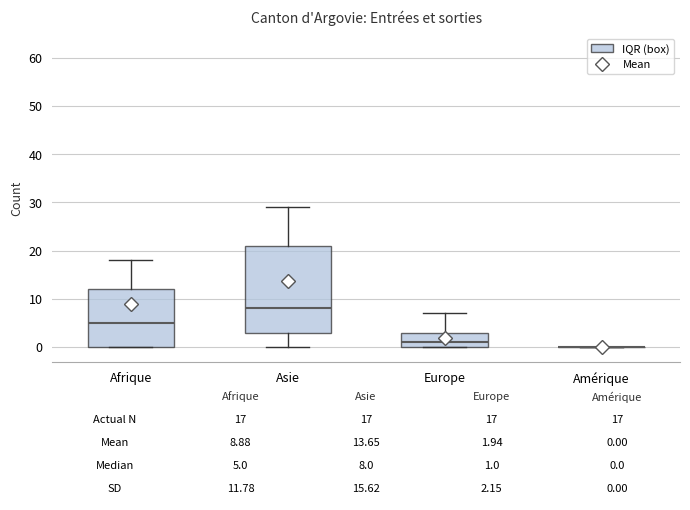

Comparing the boxes themselves (not the whiskers), which one is the tallest?

Asie